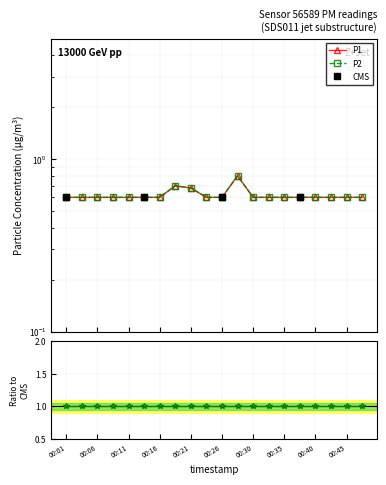

Read the P2 value at 00:33.

0.6